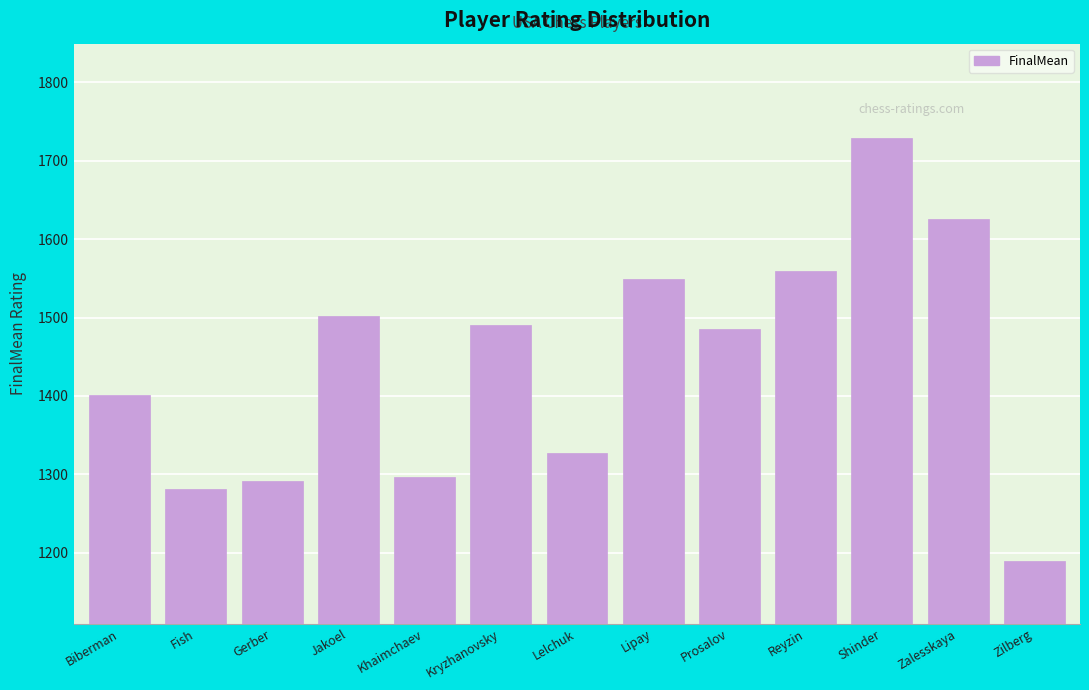

What is the ratio of the value at Reyzin to the value at Zalesskaya?

1.0